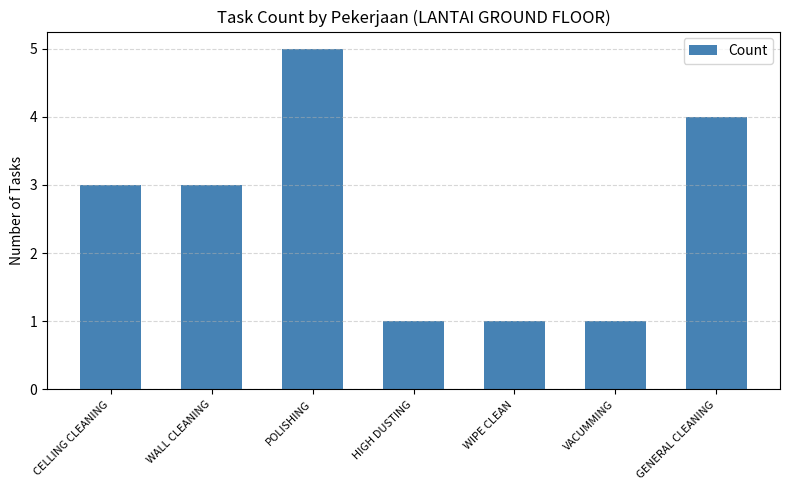

What is the smallest value displayed?

1